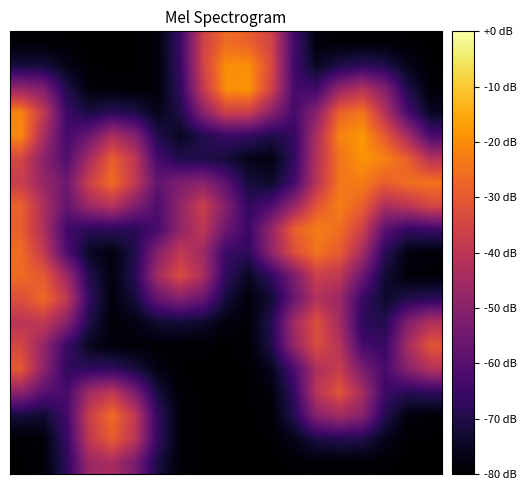

At which category is the sum across all series the highest?

14